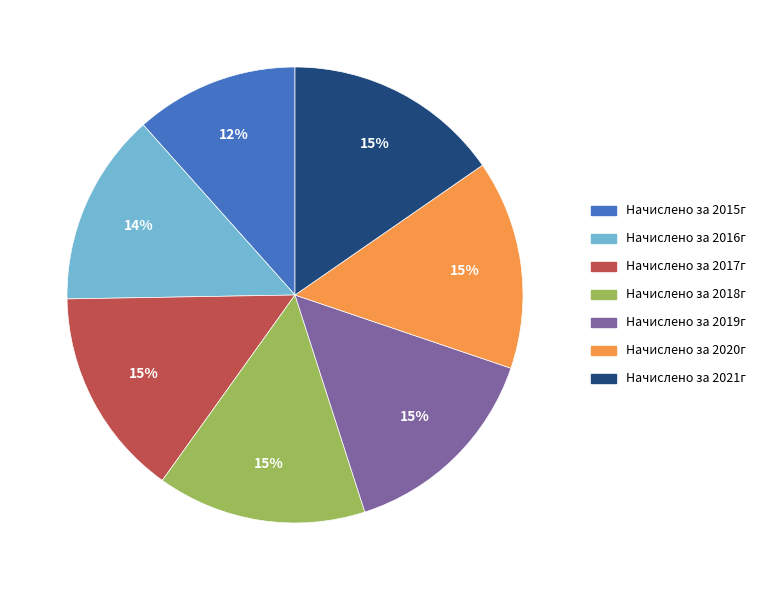

To the nearest percent, what portion does Начислено за 2016г represent?

14%